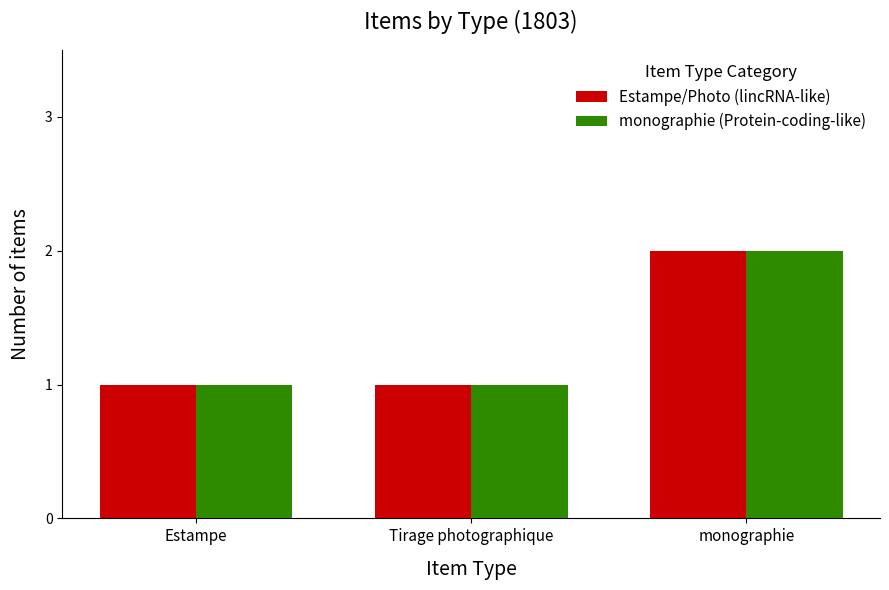

What is the difference between the maximum and minimum values in the Estampe/Photo (lincRNA-like) series?

1